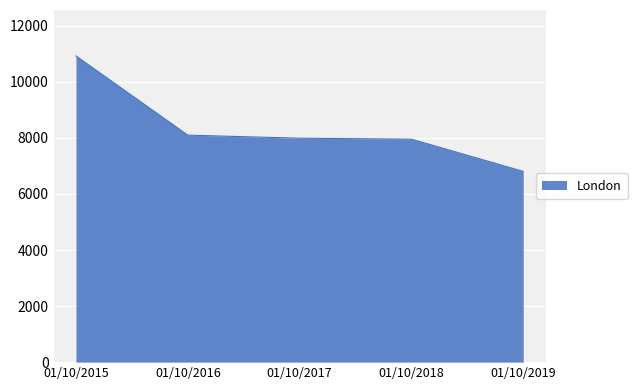

The chart shows a value of 7956 at 01/10/2018. True or false?

True